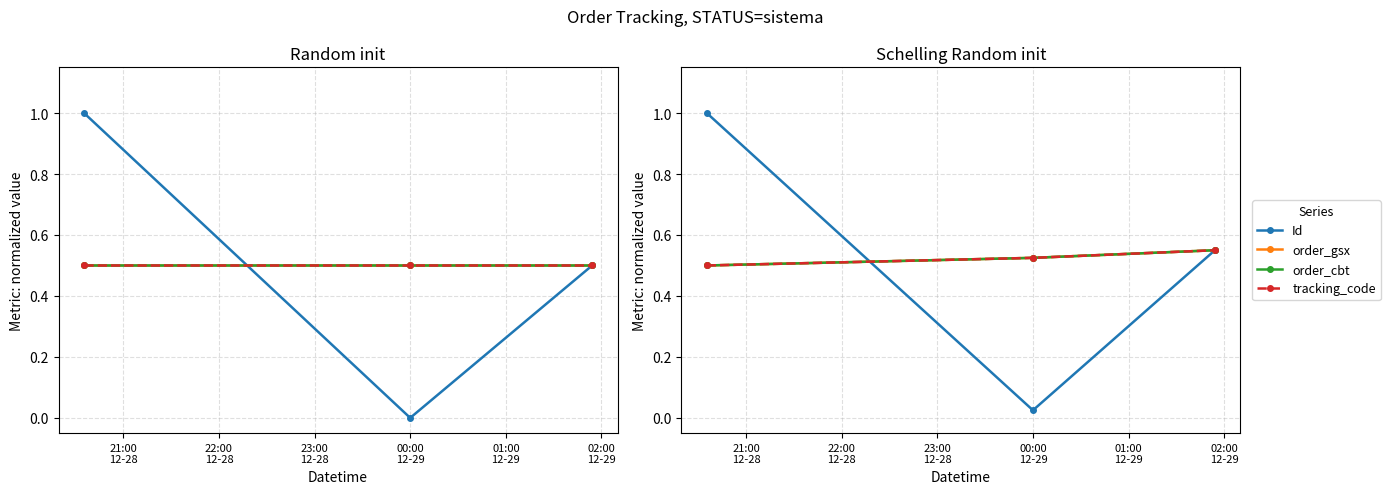

At which label is order_gsx closest to 0?

21:00
12-28